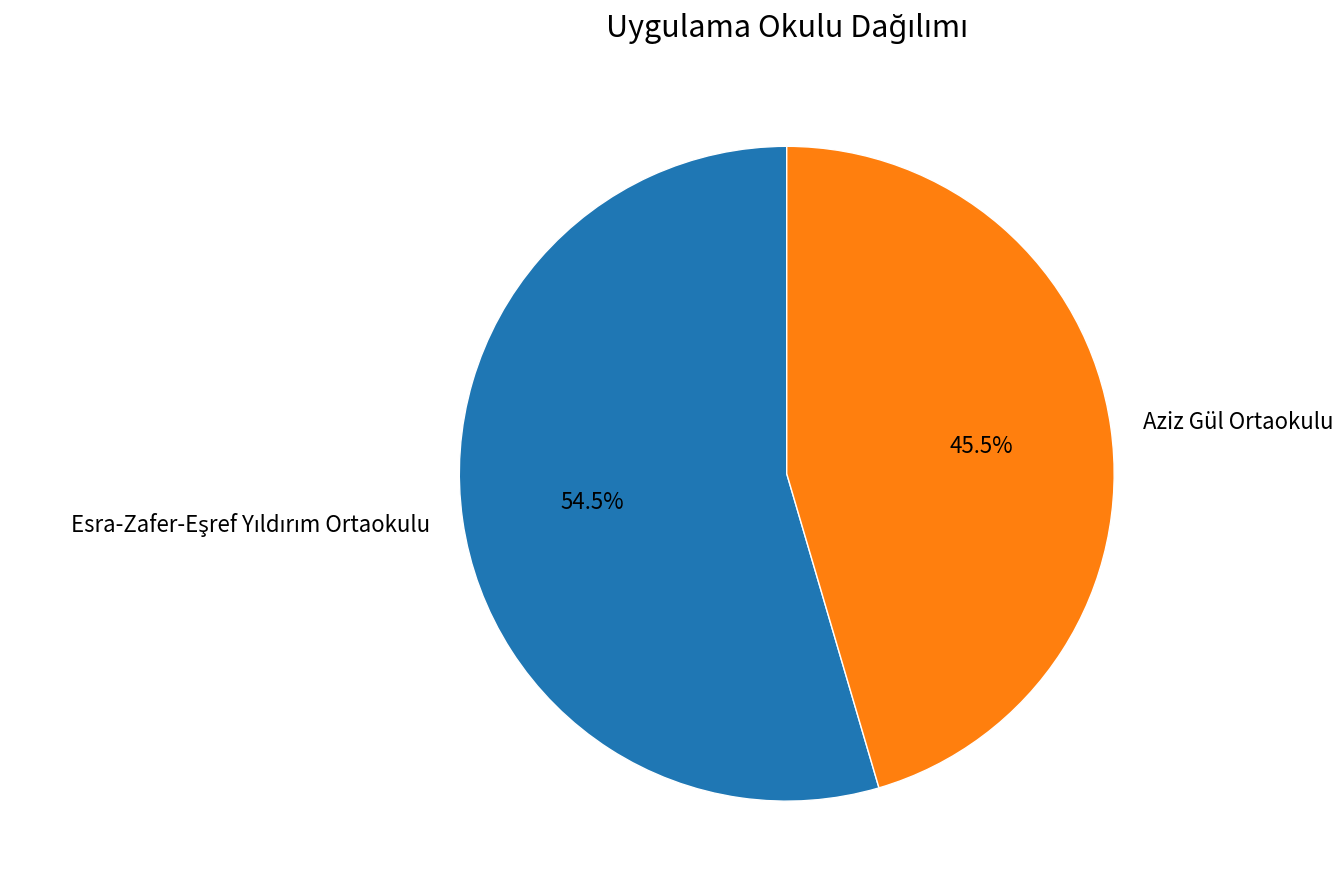

What is the smallest slice in the pie chart?

Aziz Gül Ortaokulu